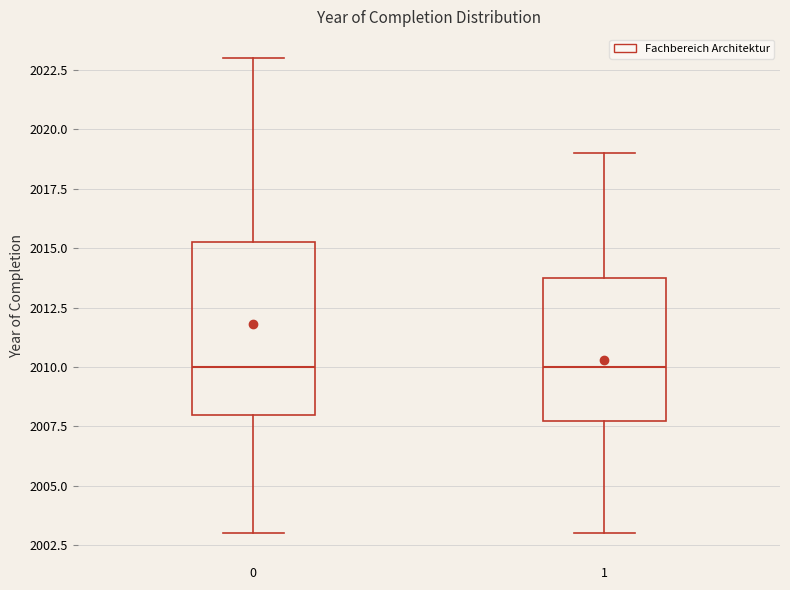

Reading left to right, transcribe this box plot: for each box, give where its median line is, the range the box spans, and where its two whiskers end, as read against the y-axis. The values are not printed on the chart, so give them approximately, as read against the axis.

0: median 2010.0, box 2008.0 to 2015.5, whiskers 2003.0 to 2023.0
1: median 2010.0, box 2008.0 to 2014.0, whiskers 2003.0 to 2019.0